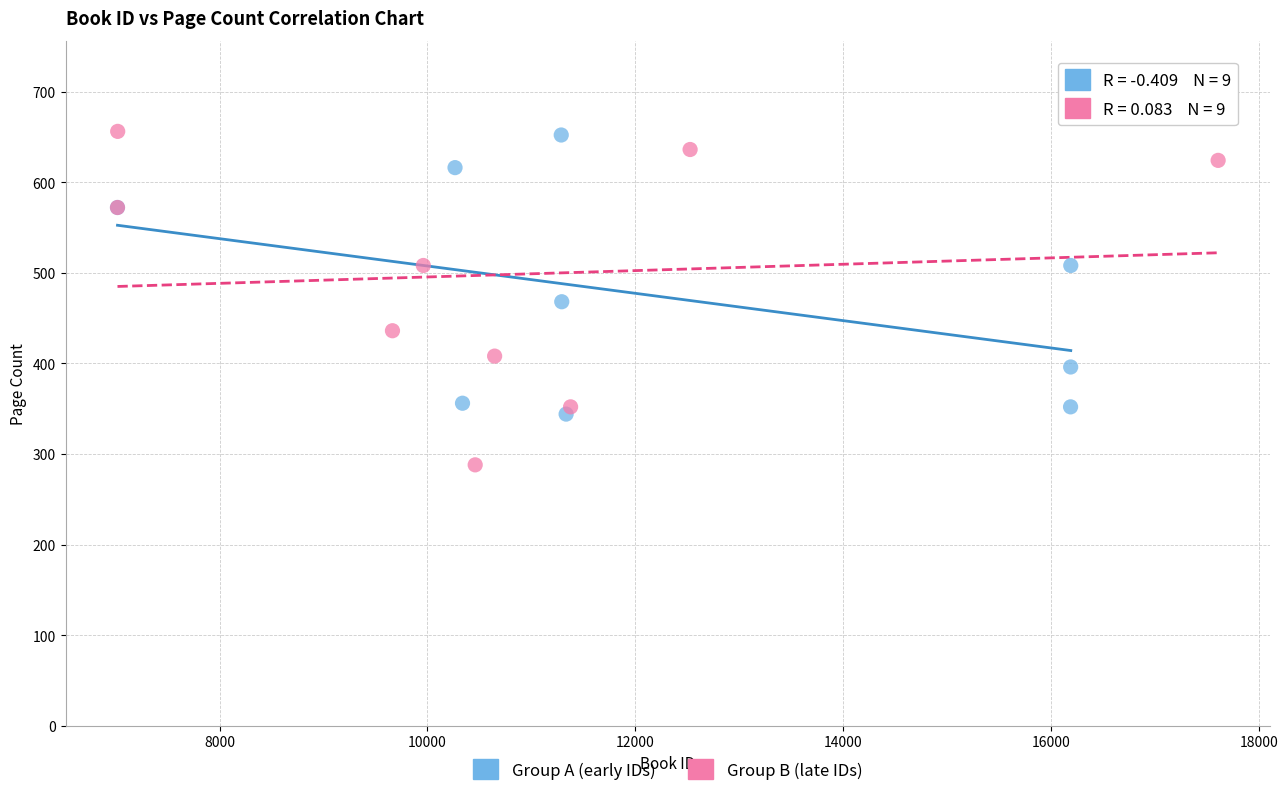

Which series reaches the minimum Y coordinate?

Group B (late IDs)